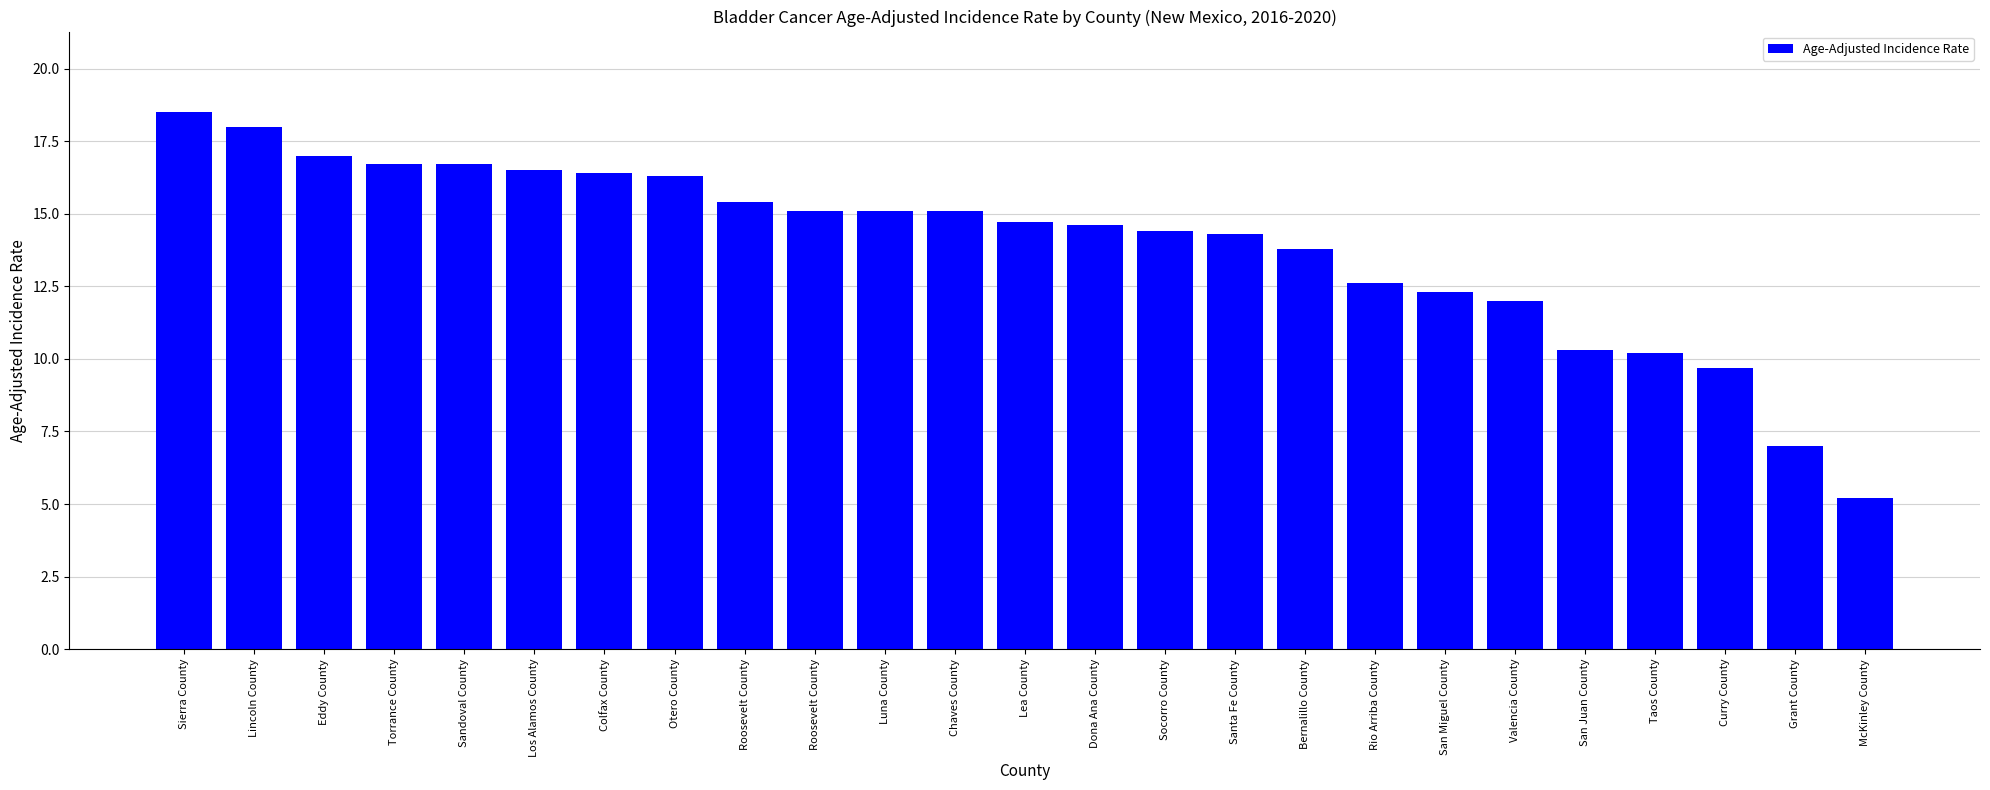

List the labels in order of value, largest first.

Sierra County, Lincoln County, Eddy County, Torrance County, Sandoval County, Los Alamos County, Colfax County, Otero County, Roosevelt County, Roosevelt County, Luna County, Chaves County, Lea County, Dona Ana County, Socorro County, Santa Fe County, Bernalillo County, Rio Arriba County, San Miguel County, Valencia County, San Juan County, Taos County, Curry County, Grant County, McKinley County